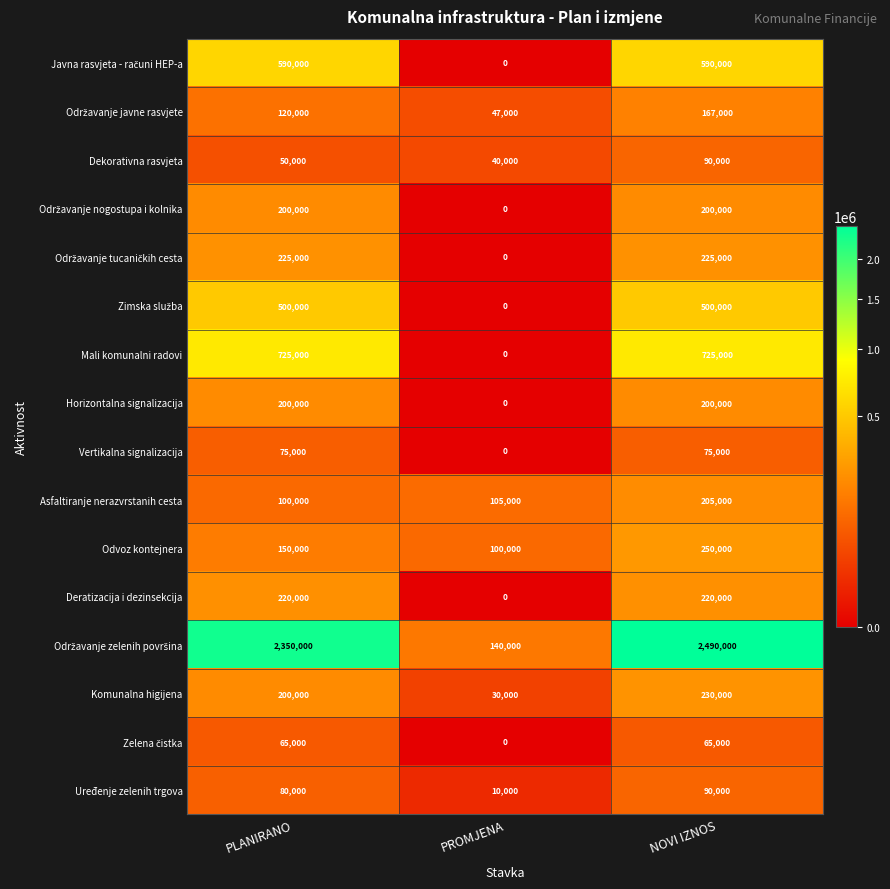

List the labels in order of Odvoz kontejnera value, largest first.

NOVI IZNOS, PLANIRANO, PROMJENA